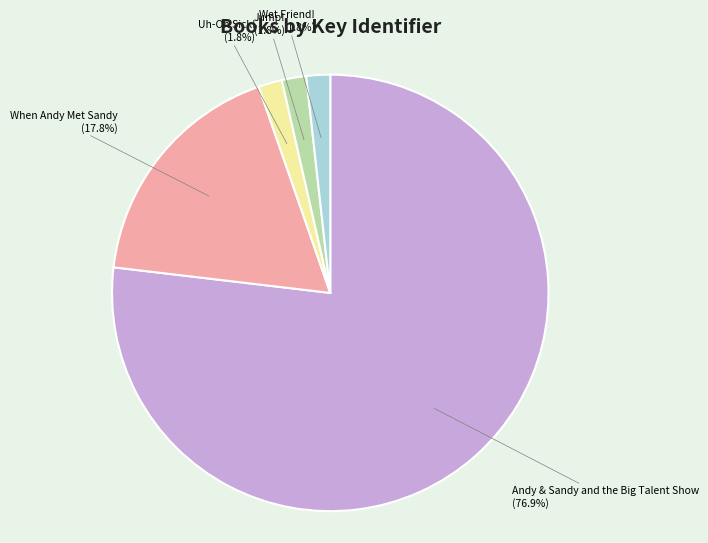

What is the largest slice in the pie chart?

Andy & Sandy and the Big Talent Show